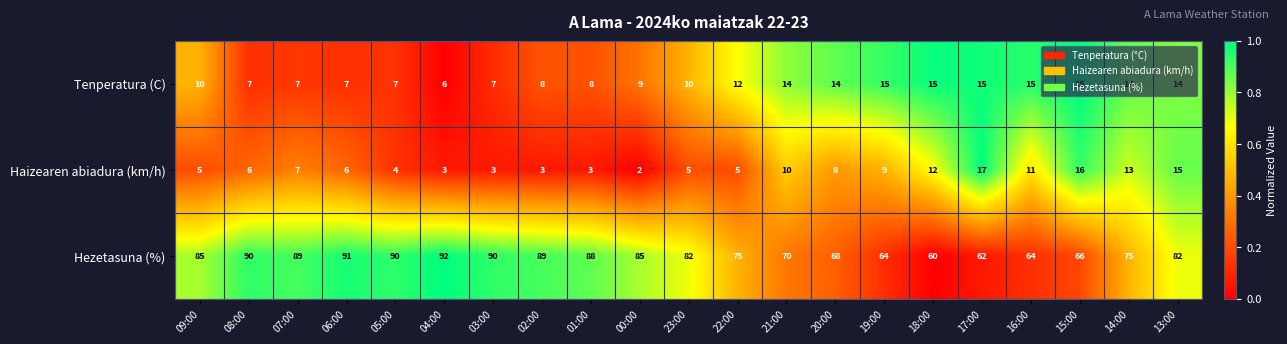

How many Tenperatura (C) values are between 7 and 14?

15